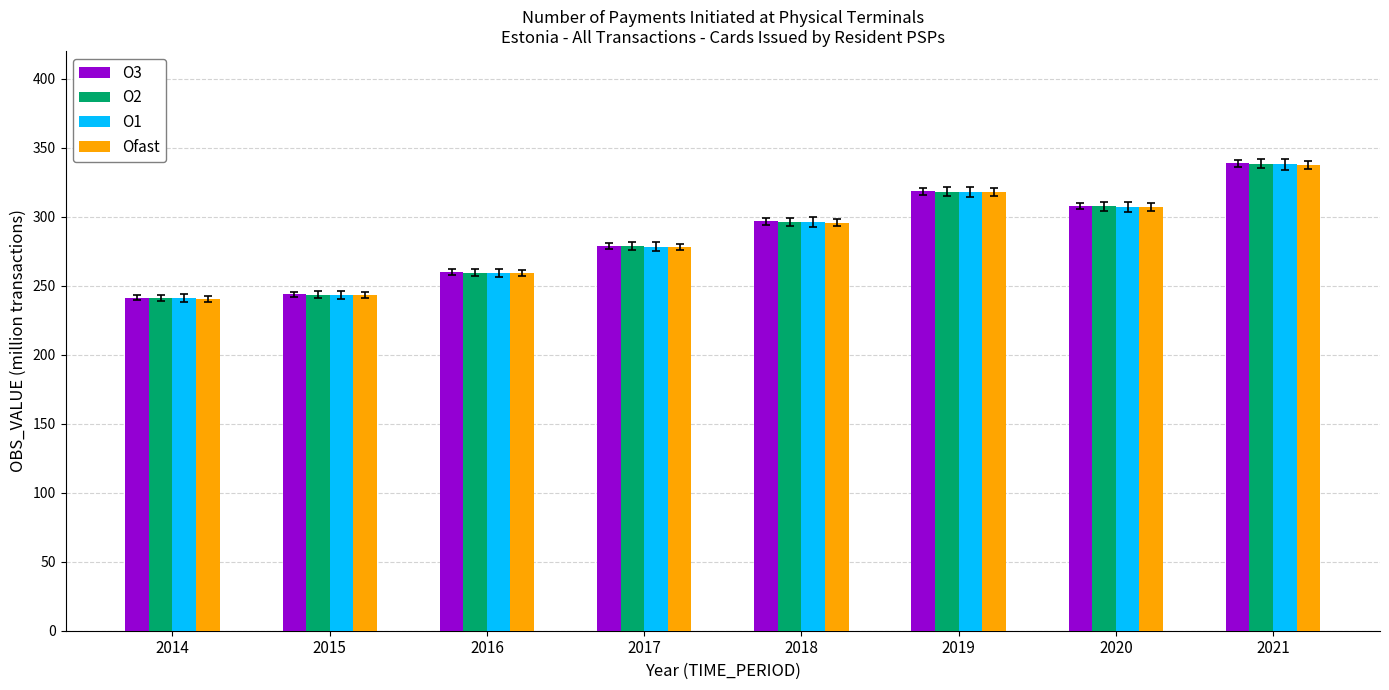

Is the value of O2 at 2019 greater than the value of O3 at 2018?

Yes